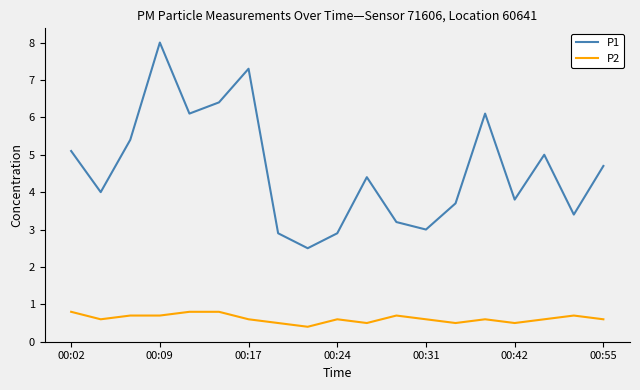

Which series has the largest total across all categories?

P1